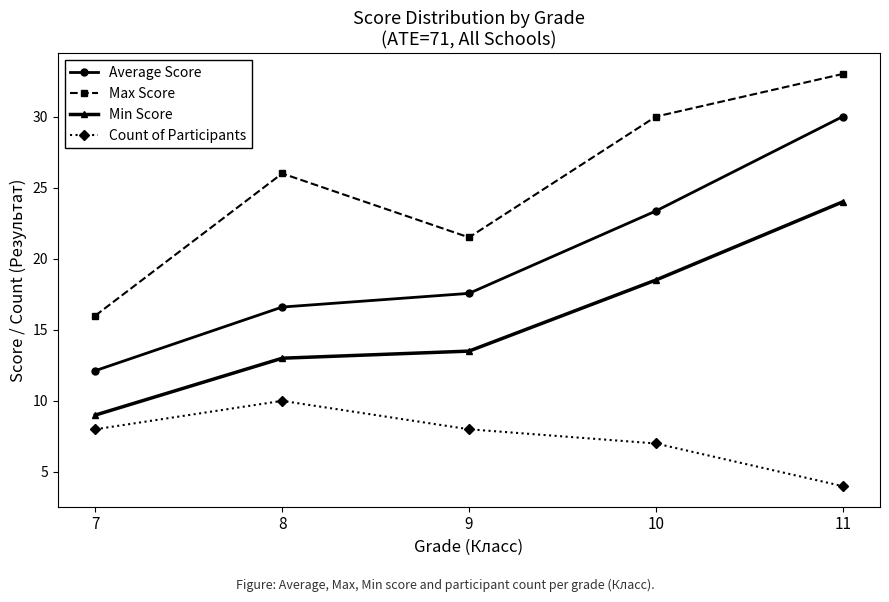

Is it true that Average Score equals 19.1 at 11?

False